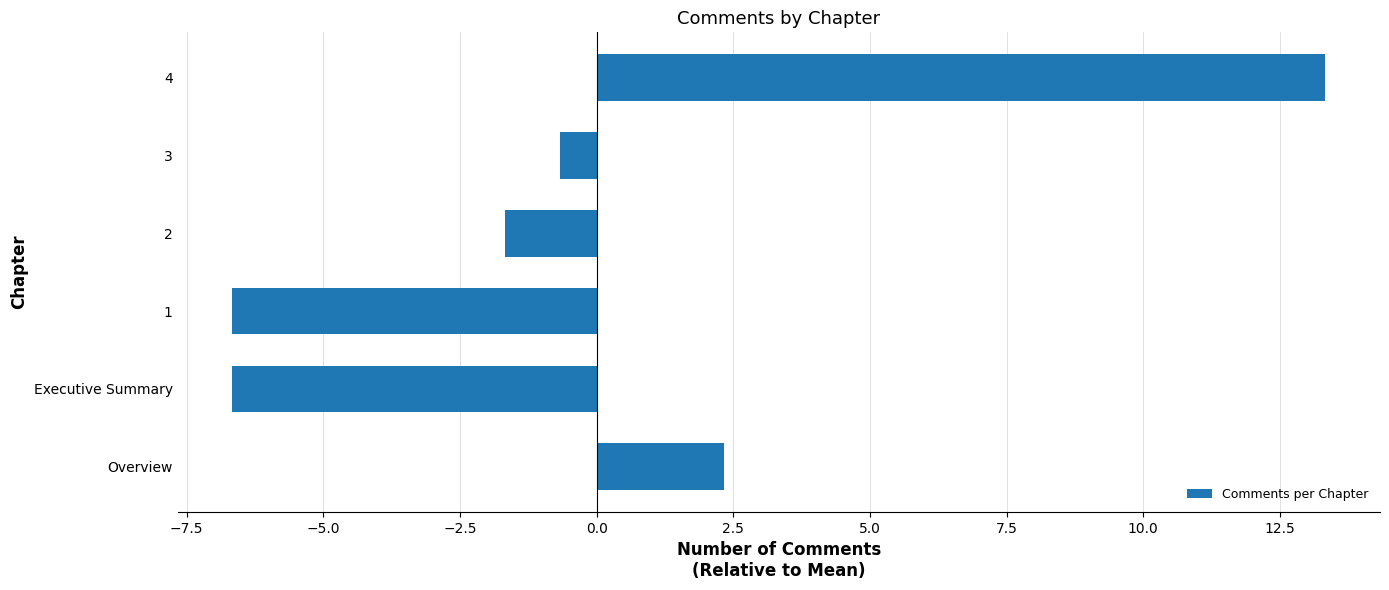

Does the chart contain stacked bars?

No